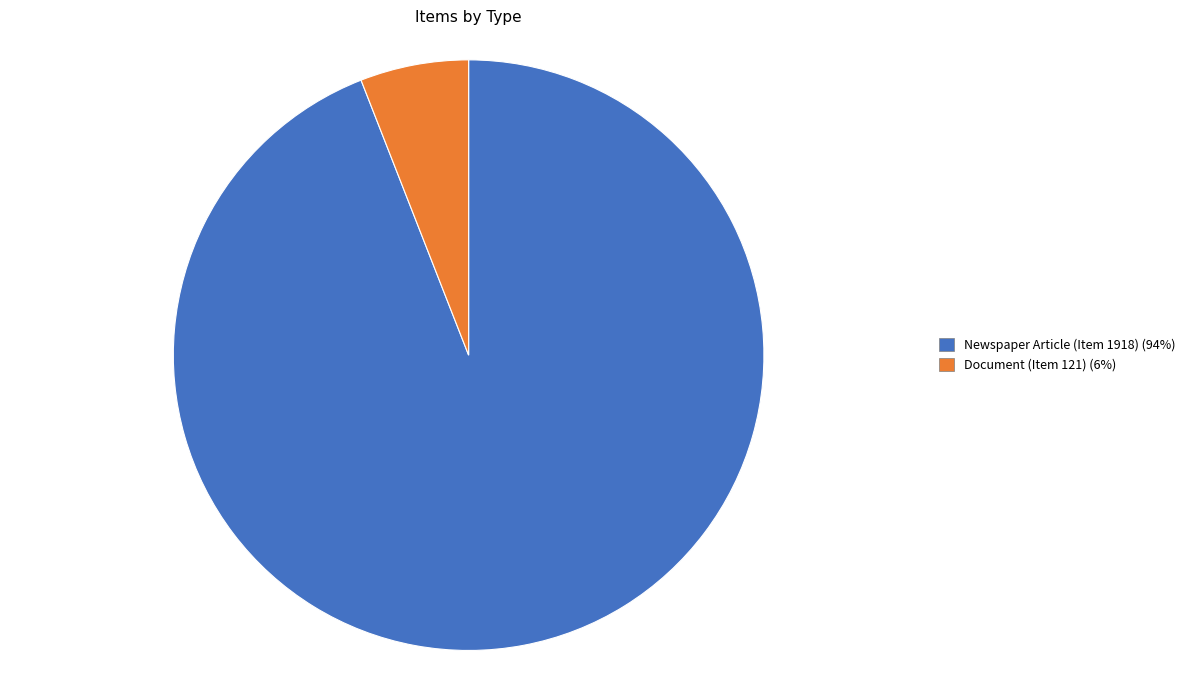

Do Newspaper Article (Item 1918) and Document (Item 121) together represent more than half of the pie?

Yes